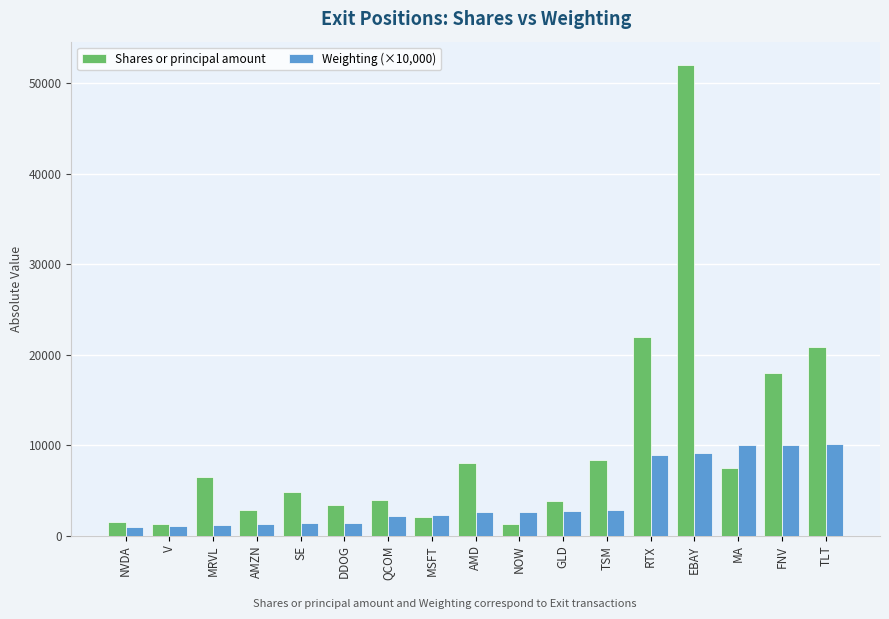

What is the average value of the Weighting (×10,000) series?

4164